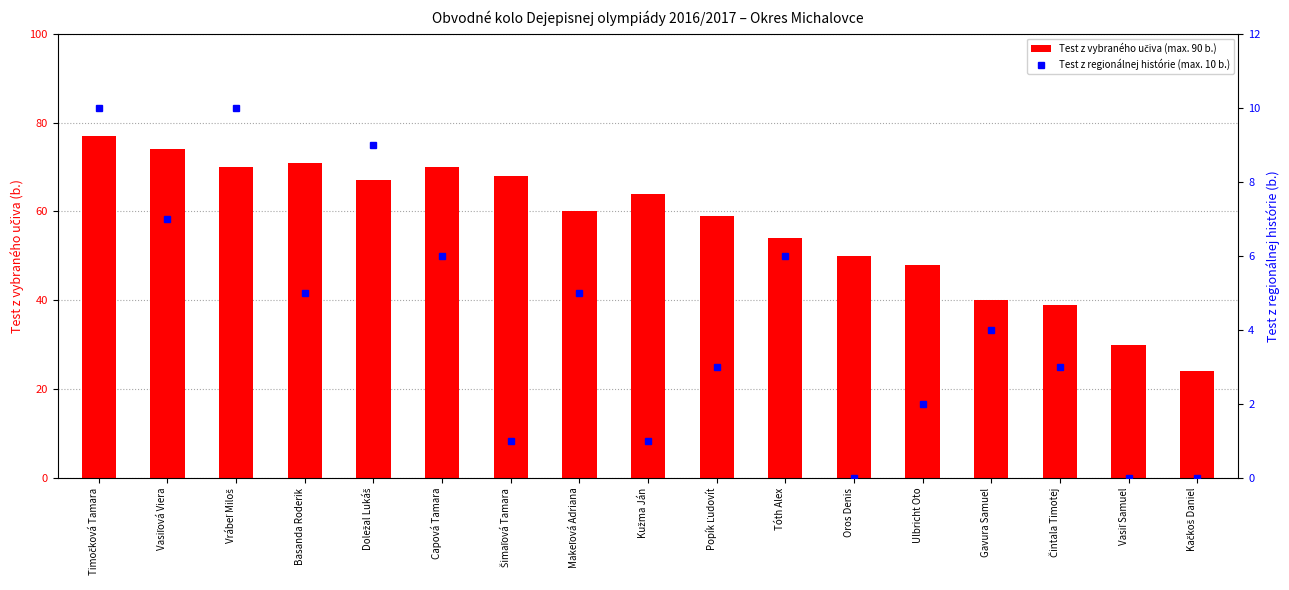

Is the value of Test z vybraného učiva (max. 90 b.) at Doležal Lukáš greater than the value of Test z regionálnej histórie (max. 10 b.) at Doležal Lukáš?

Yes